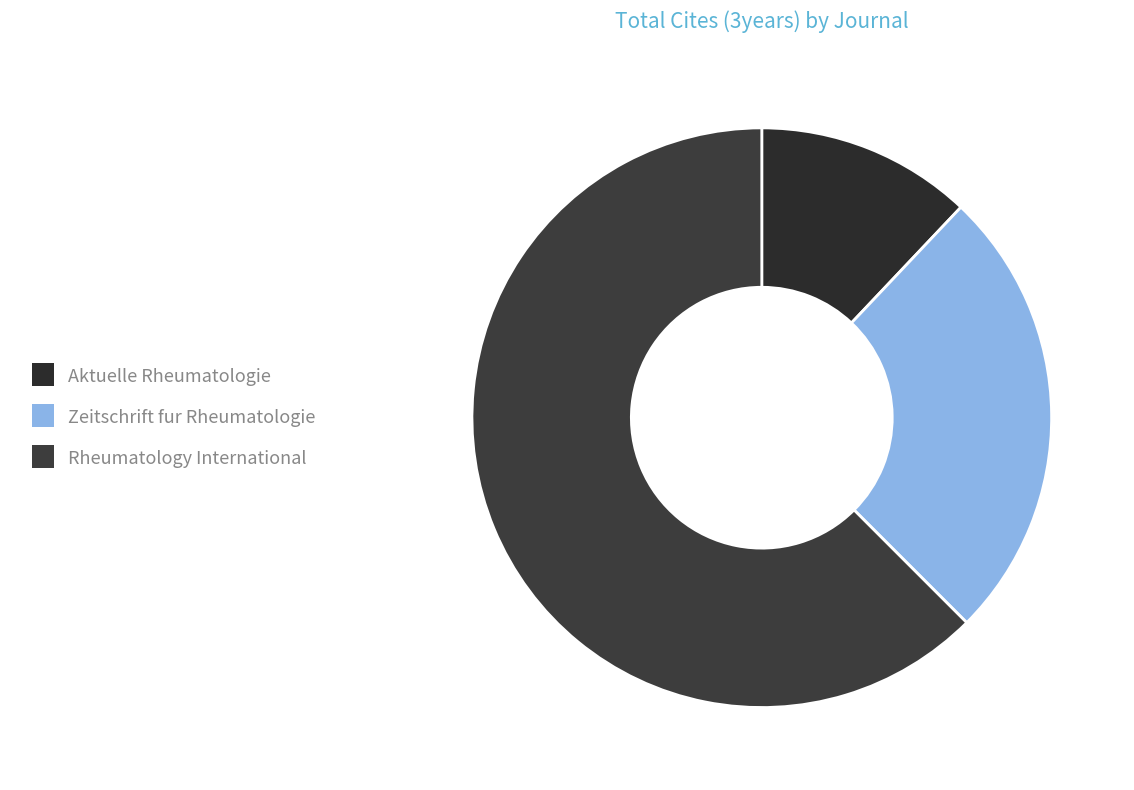

Is Zeitschrift fur Rheumatologie the majority of the pie?

No